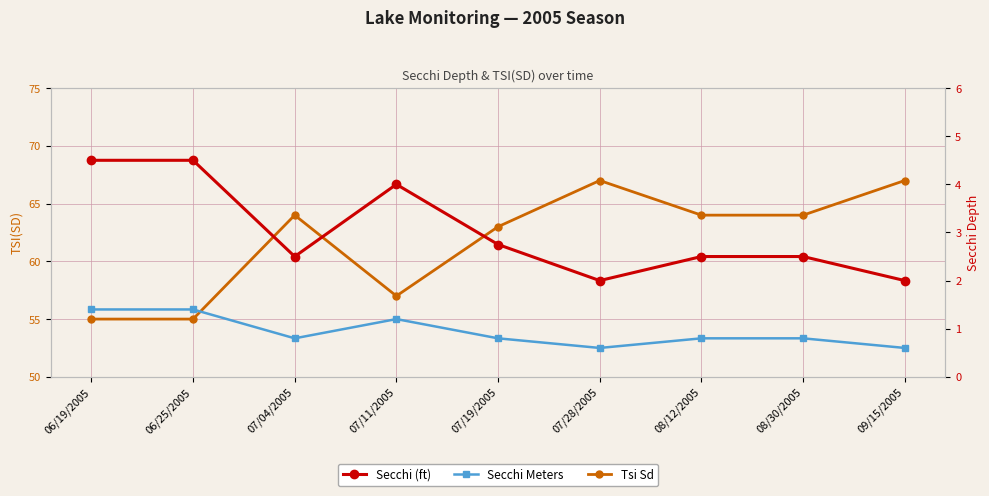

Count the number of data series in this chart.

3